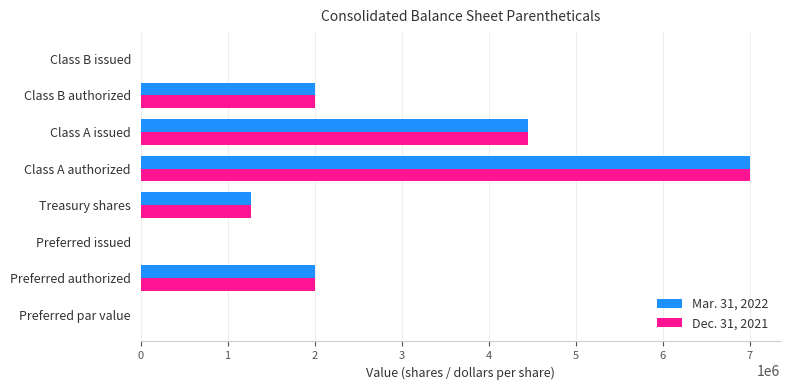

Which category has the highest value across all series?

Class A authorized